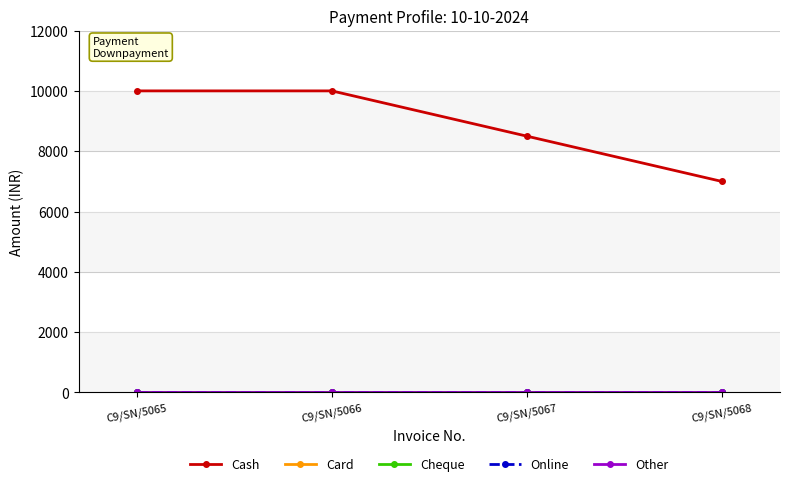

What are all the series names shown in the legend?

Cash, Card, Cheque, Online, Other